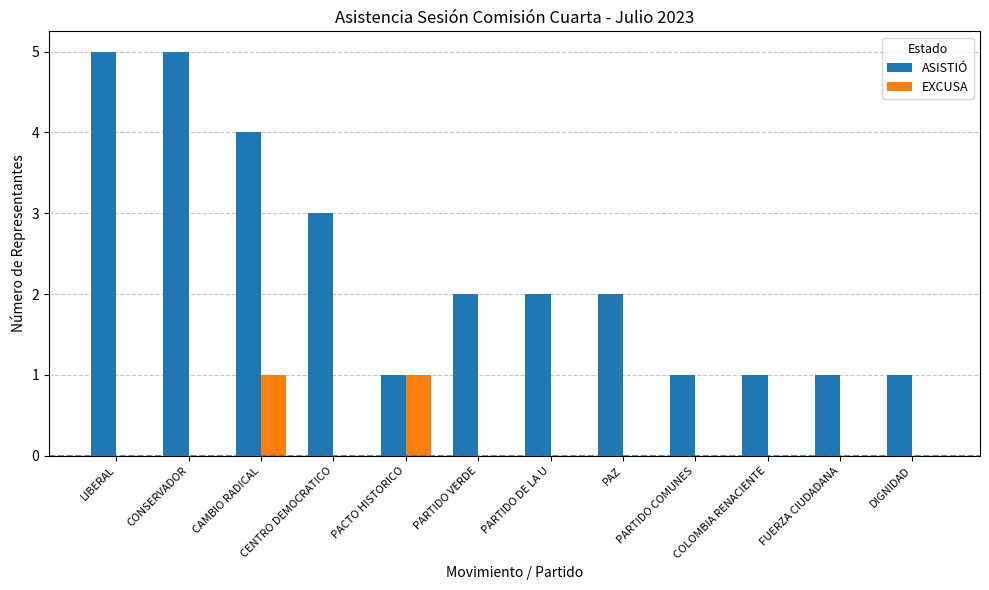

What is the sum of the ASISTIÓ values at LIBERAL and COLOMBIA RENACIENTE?

6